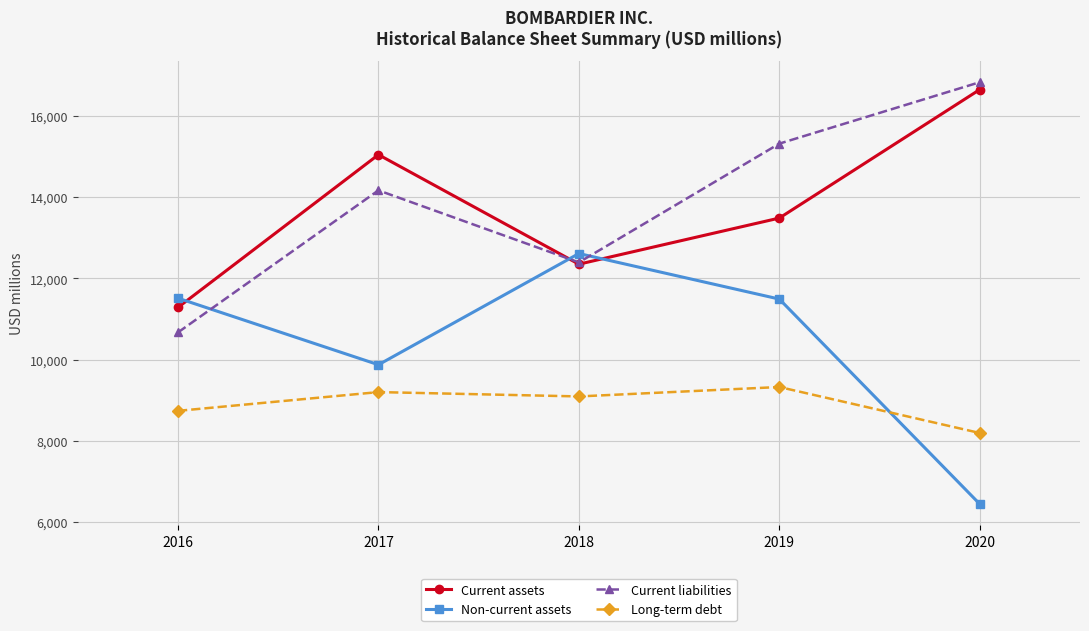

True or false: Non-current assets has more than 2 points higher than both neighbors.

False